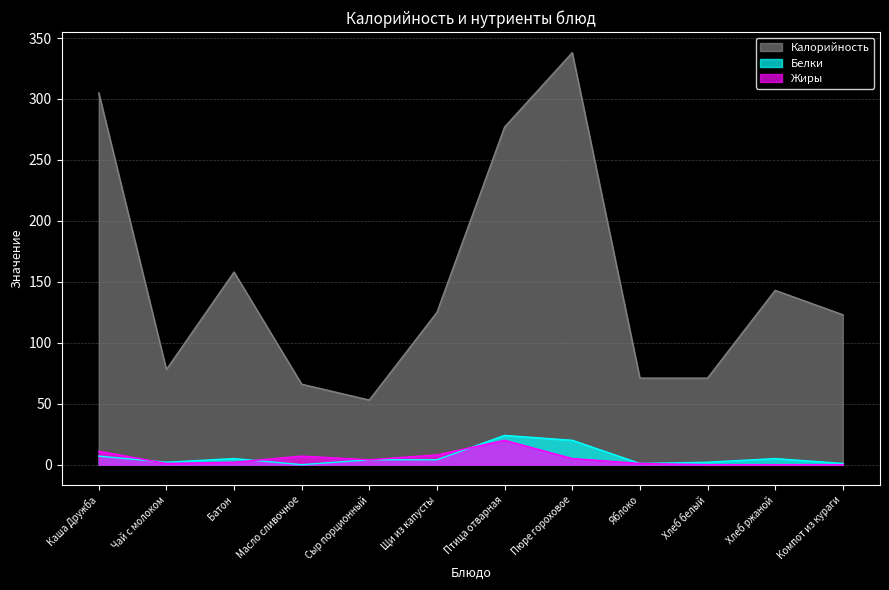

What is the sum of all Белки values?

75